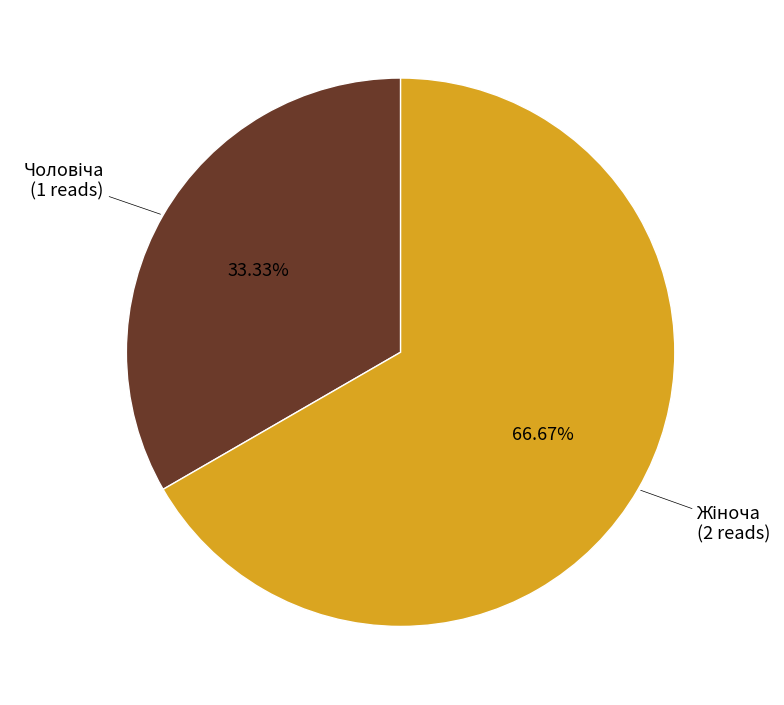

To the nearest percent, what portion does Чоловіча represent?

33%